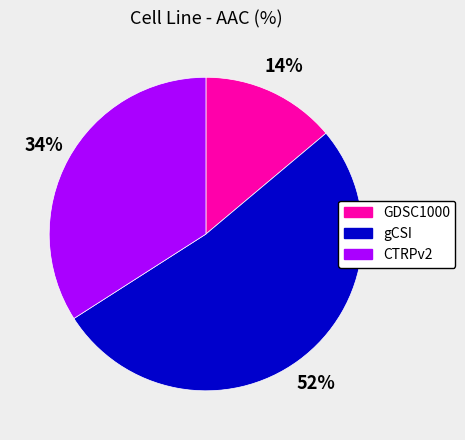

Which category has the smallest portion of the pie?

GDSC1000